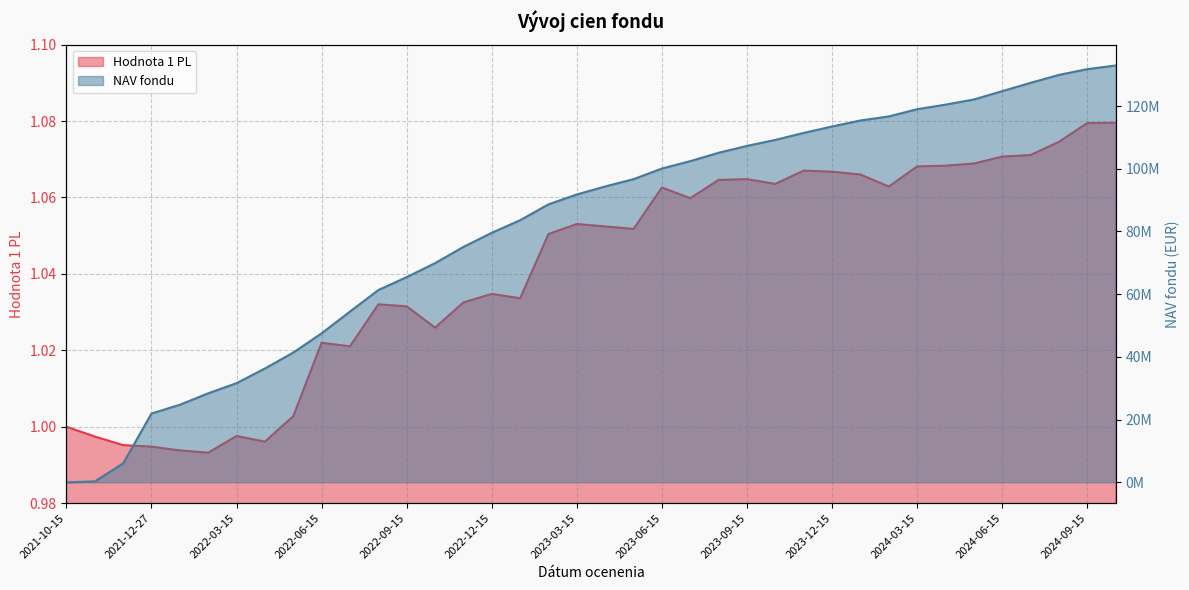

How many positive values does the NAV fondu series have?

37